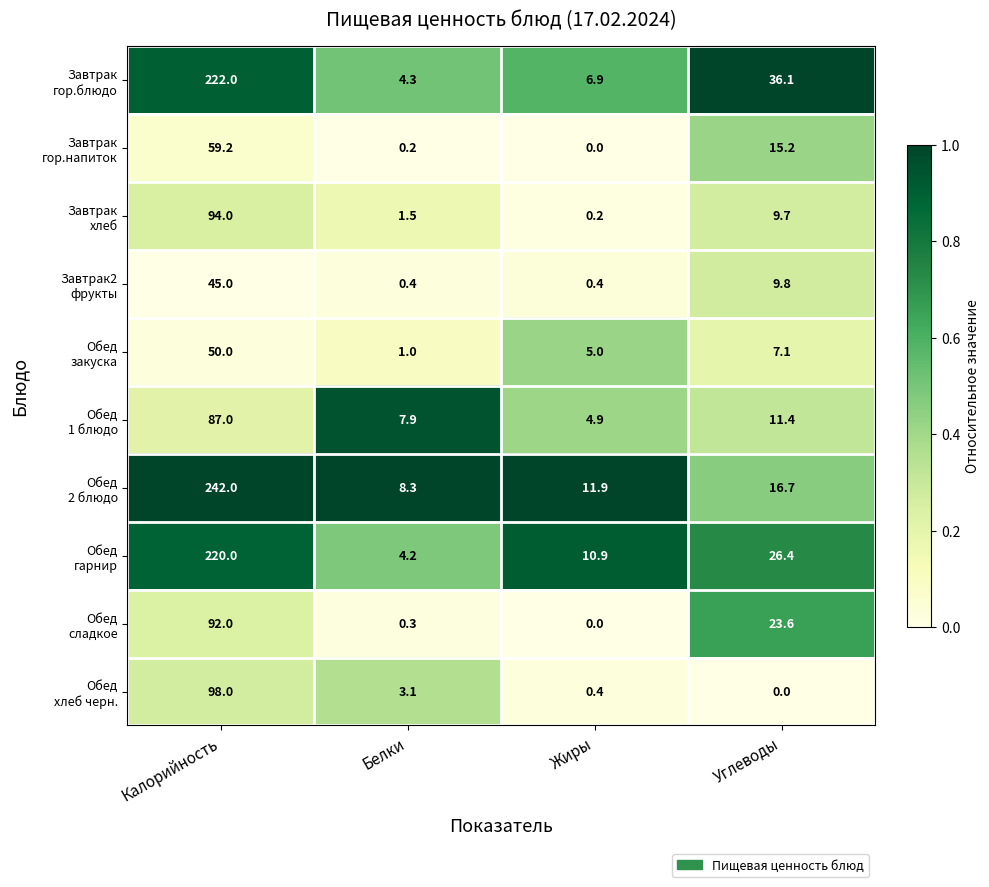

Count the number of data series in this chart.

10